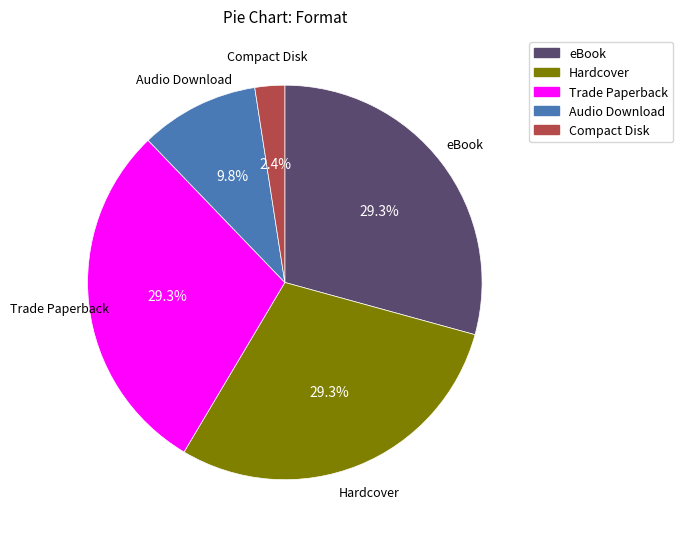

Which slice is the smallest?

Compact Disk